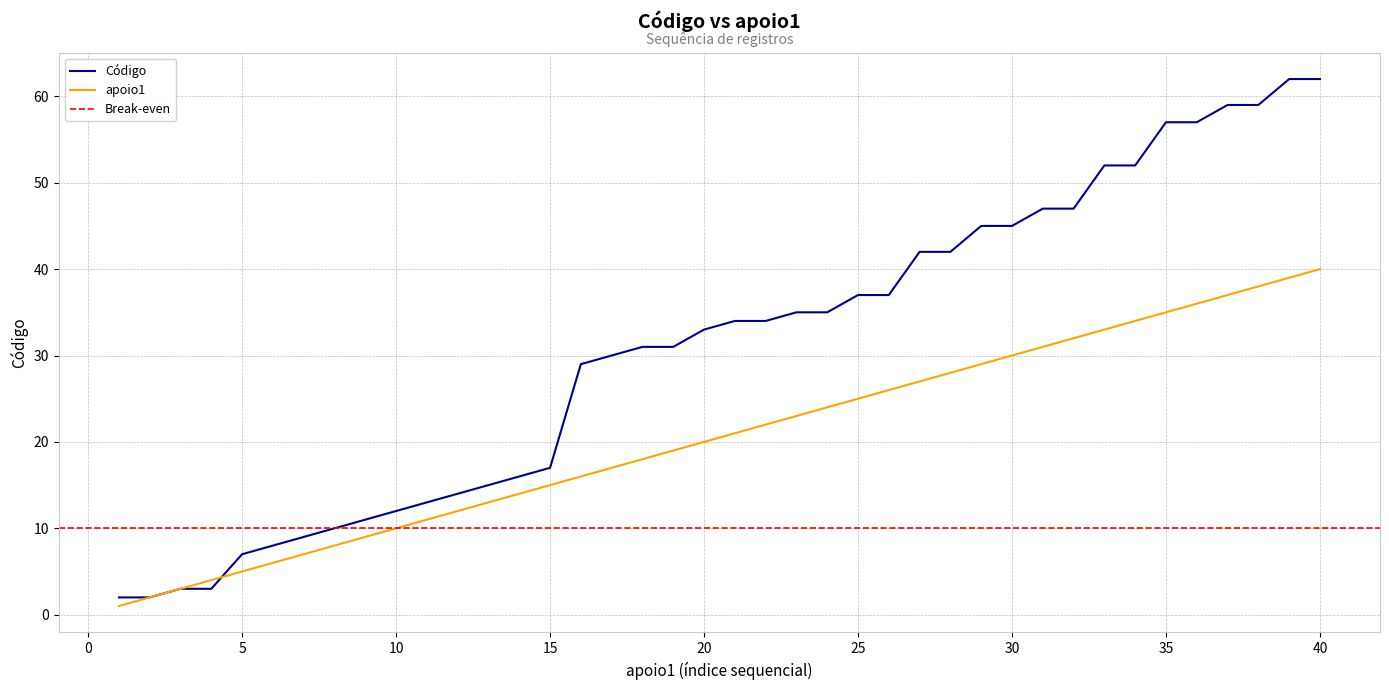

Rank the categories by Código value from highest to lowest.

39, 40, 37, 38, 35, 36, 33, 34, 31, 32, 29, 30, 27, 28, 25, 26, 23, 24, 21, 22, 20, 18, 19, 17, 16, 15, 14, 13, 12, 11, 10, 9, 8, 7, 6, 5, 3, 4, 1, 2